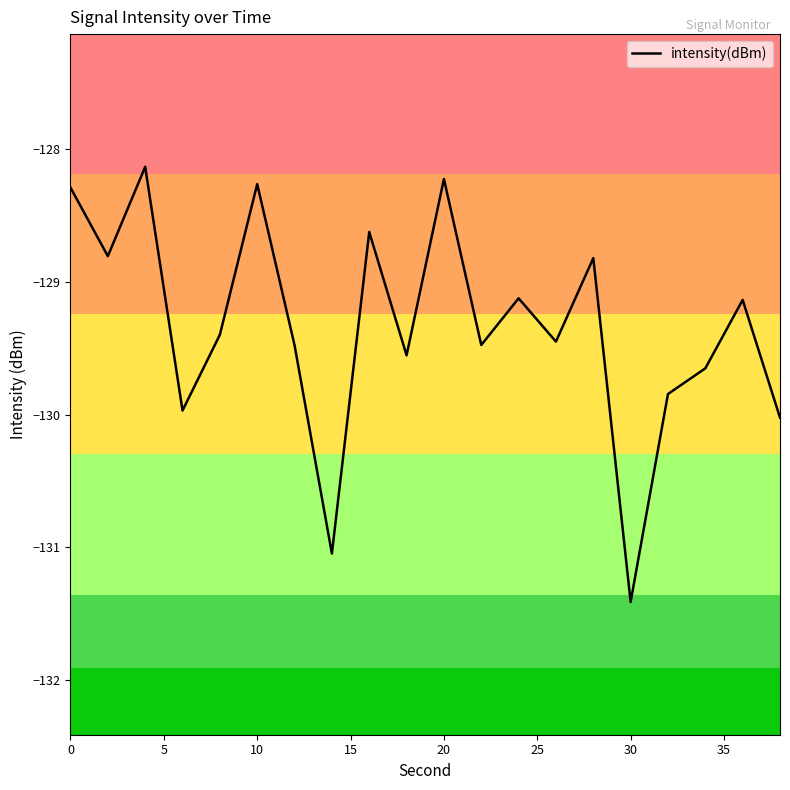

What is the smallest value displayed?

-131.4